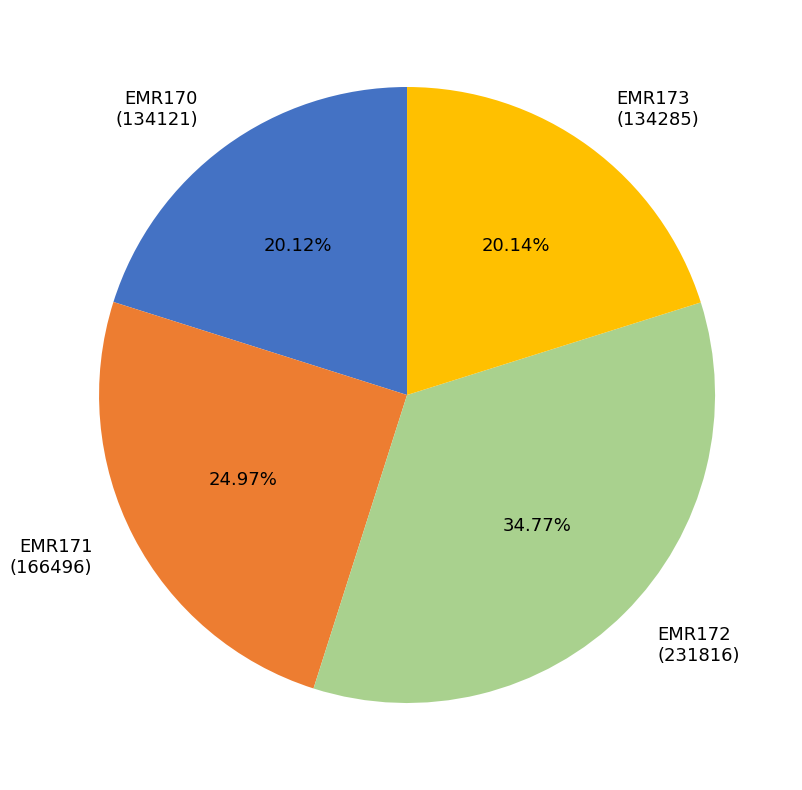

Combined, do EMR170 and EMR172 account for over 50%?

Yes